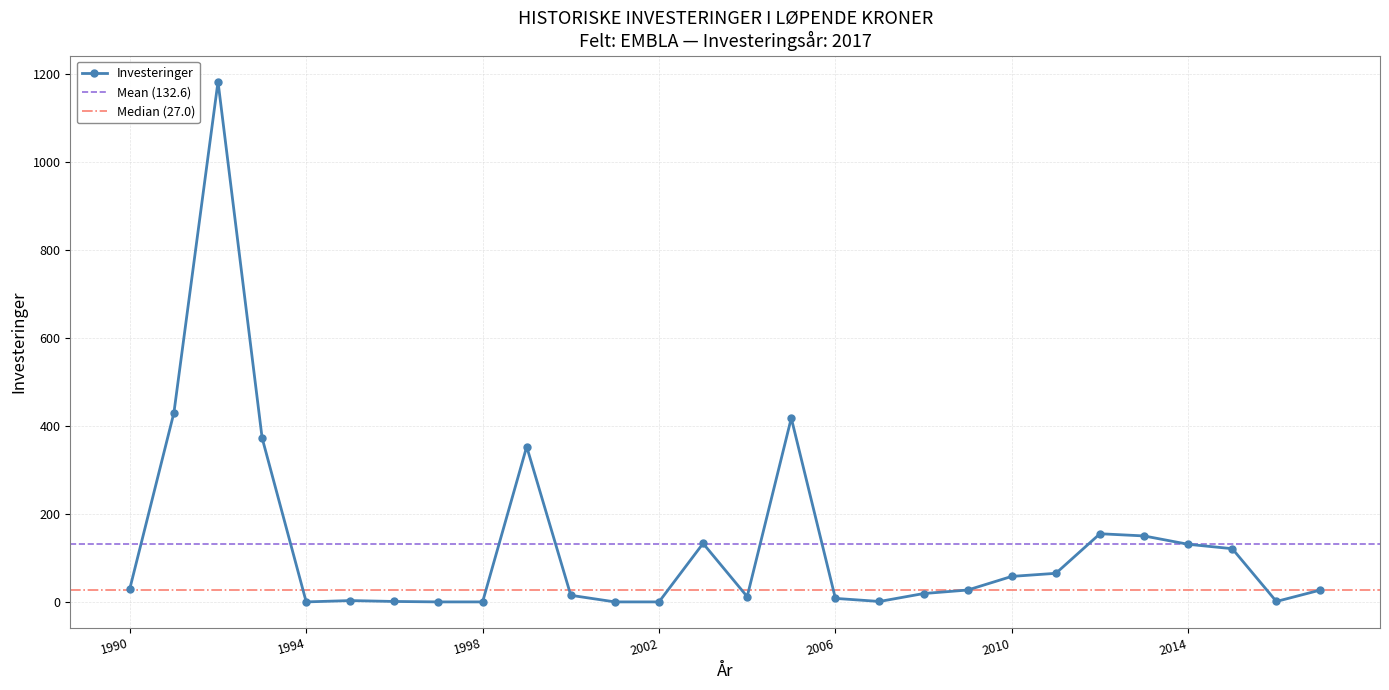

Is it true that the value at 1995 is 3?

True